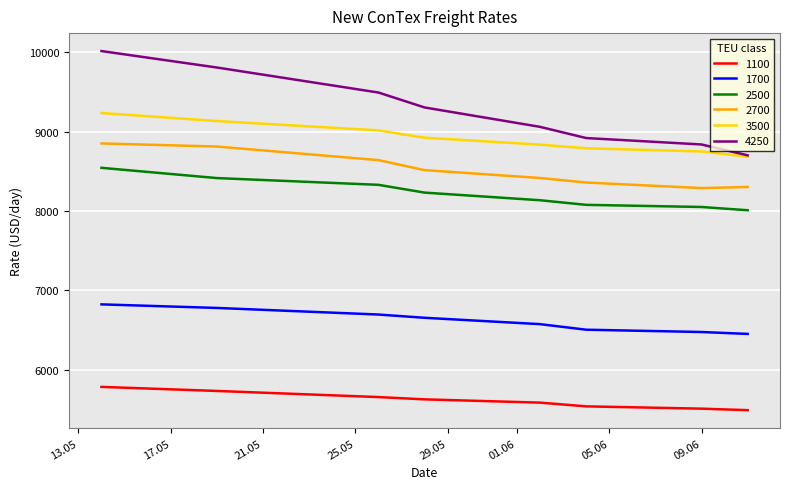

What is the minimum value for 4250?

8701